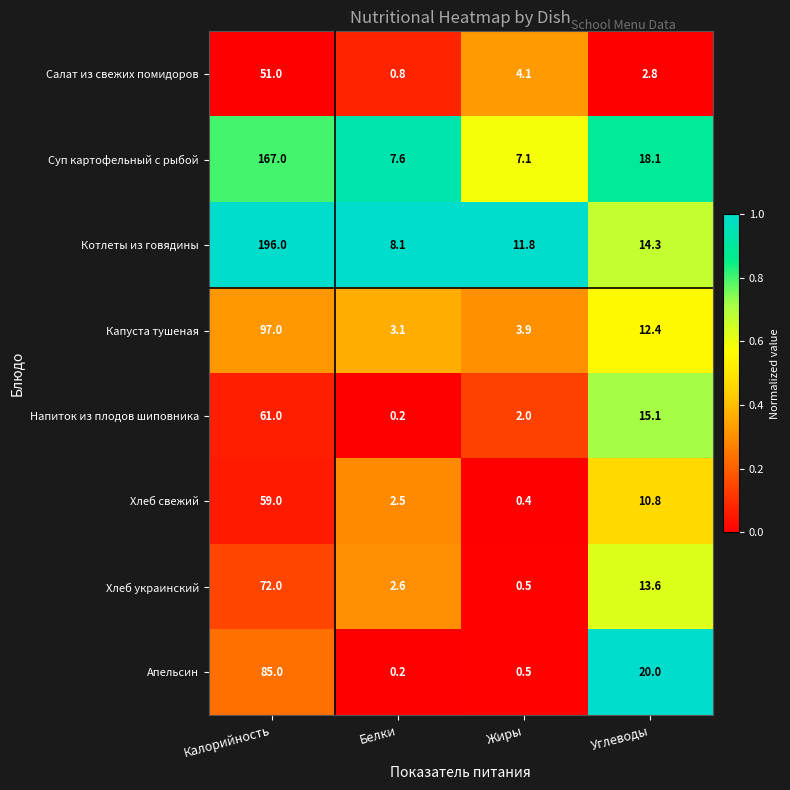

List the series in order of their peak value, lowest first.

Салат из свежих помидоров, Хлеб свежий, Напиток из плодов шиповника, Хлеб украинский, Апельсин, Капуста тушеная, Суп картофельный с рыбой, Котлеты из говядины